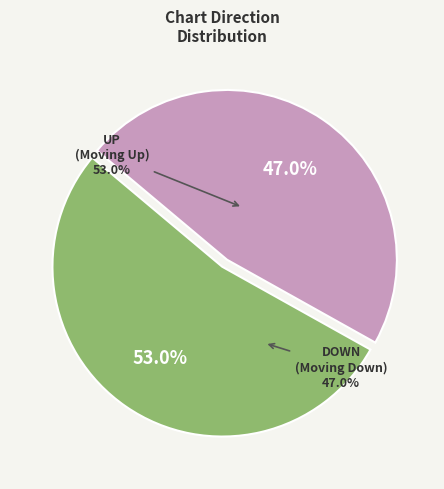

What is the change in value from up to down?

-6